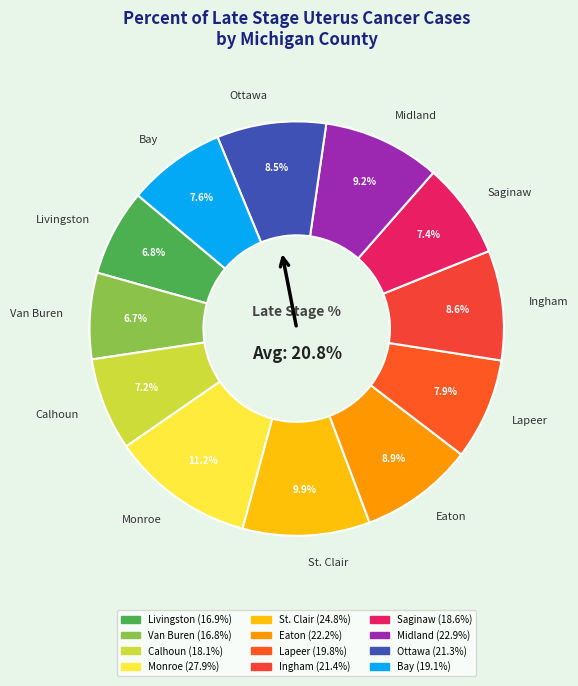

To the nearest percent, what is the difference between the largest and smallest slice percentages?

4%